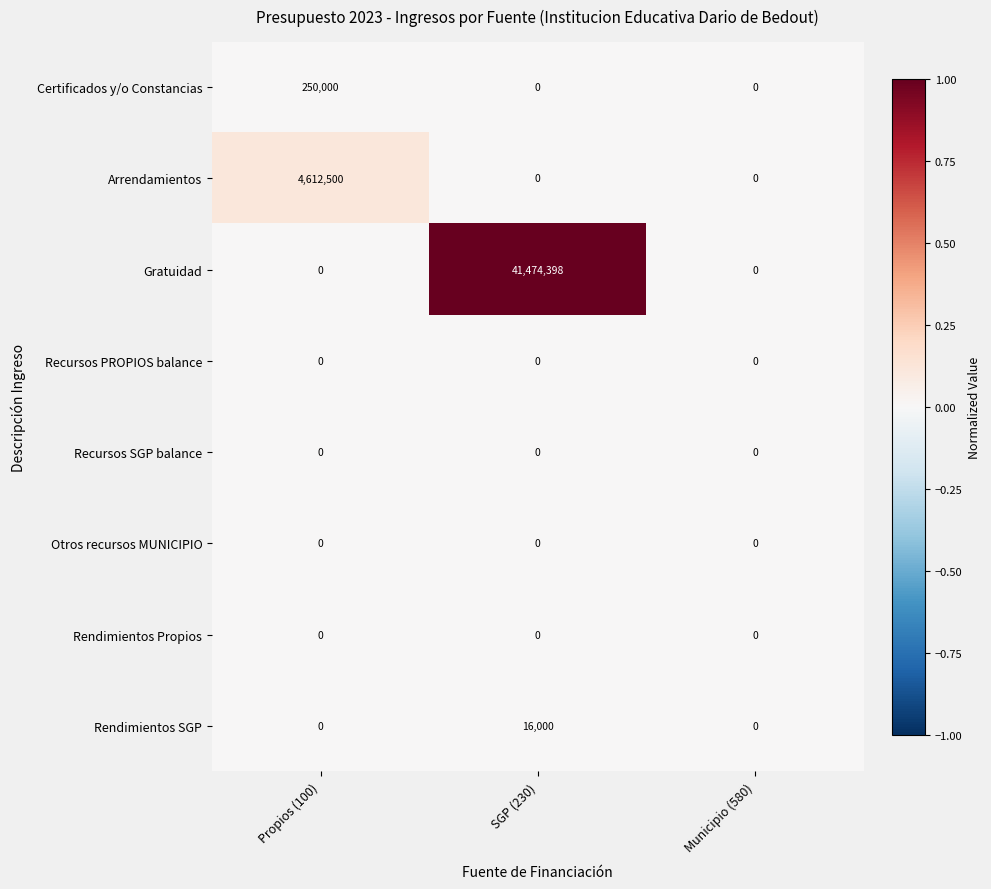

Which series has the largest total across all categories?

Gratuidad